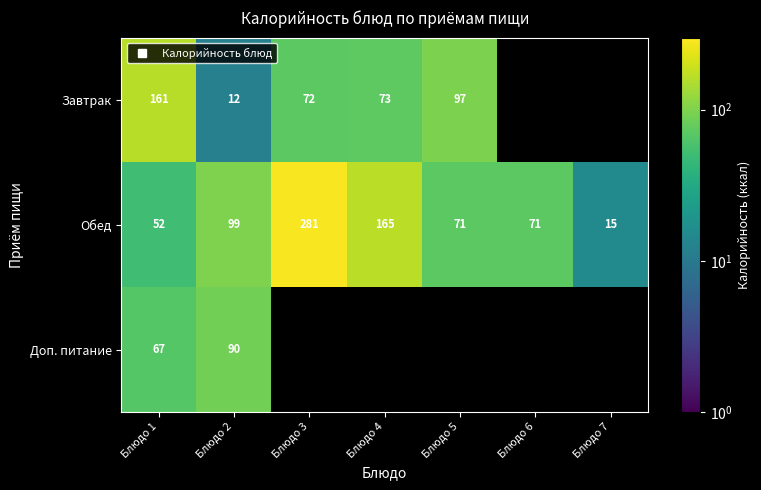

At which label does Завтрак reach its peak?

Блюдо 1